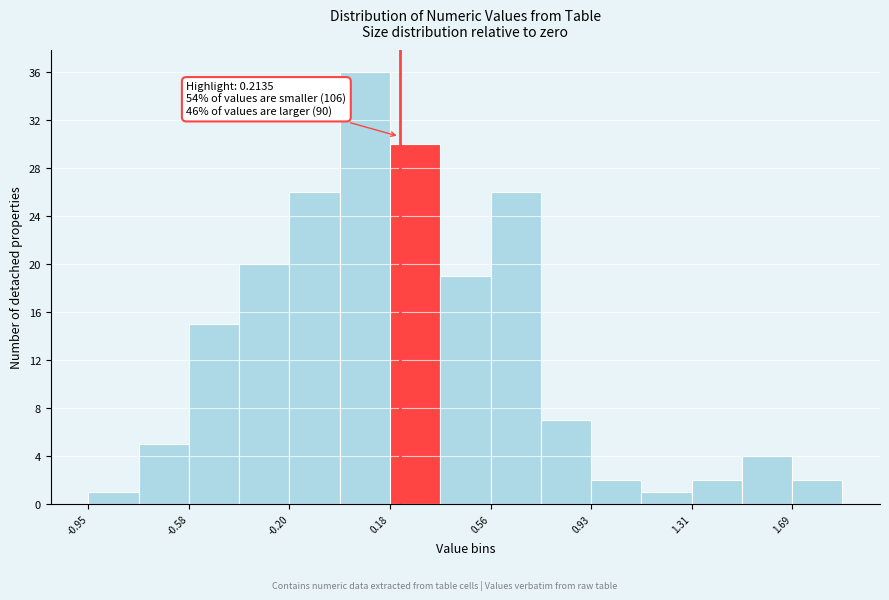

Read against the x-axis, roughly where is the centre of the tallest bar?

0.10